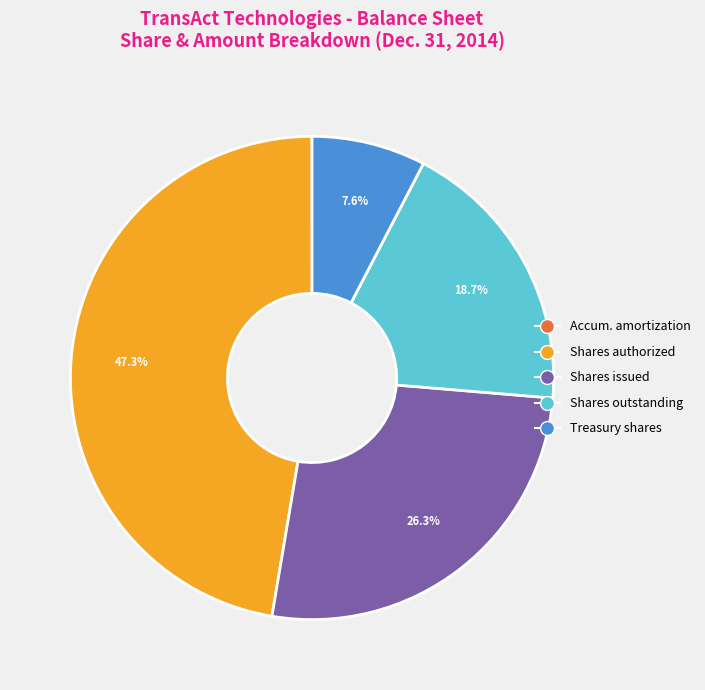

Does any single category account for the majority?

No